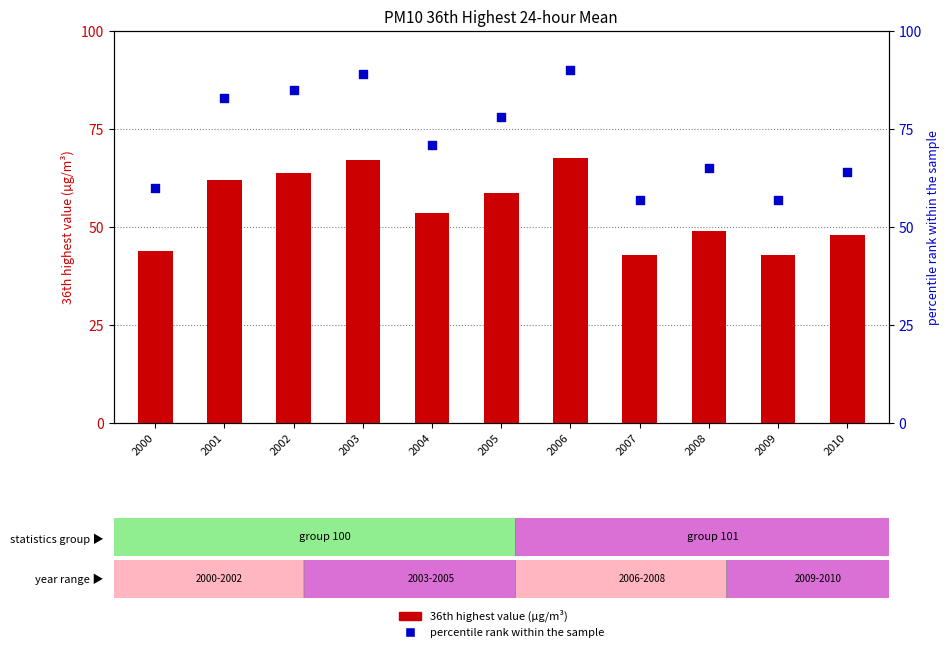

What is the total value across all series at 2008?

114.0